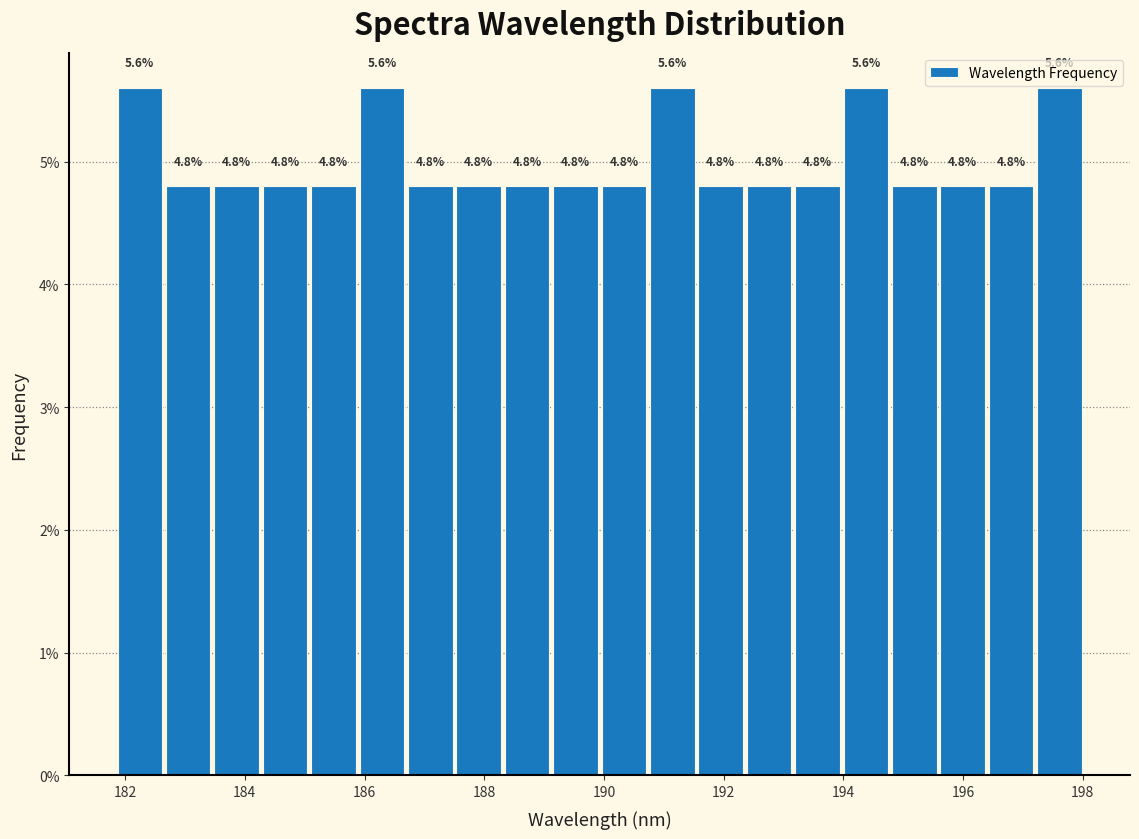

Reading left to right, list every bar in this chart as the range it spans on the x-axis followed by its height. The bar edges are not printed on the chart, so give them approximately, as read against the axis.

181.8 to 182.6: 5.6
182.6 to 183.4: 4.8
183.4 to 184.2: 4.8
184.2 to 185.0: 4.8
185.0 to 185.8: 4.8
185.8 to 186.6: 5.6
186.6 to 187.6: 4.8
187.6 to 188.4: 4.8
188.4 to 189.2: 4.8
189.2 to 190.0: 4.8
190.0 to 190.8: 4.8
190.8 to 191.6: 5.6
191.6 to 192.4: 4.8
192.4 to 193.2: 4.8
193.2 to 194.0: 4.8
194.0 to 194.8: 5.6
194.8 to 195.6: 4.8
195.6 to 196.4: 4.8
196.4 to 197.2: 4.8
197.2 to 198.0: 5.6